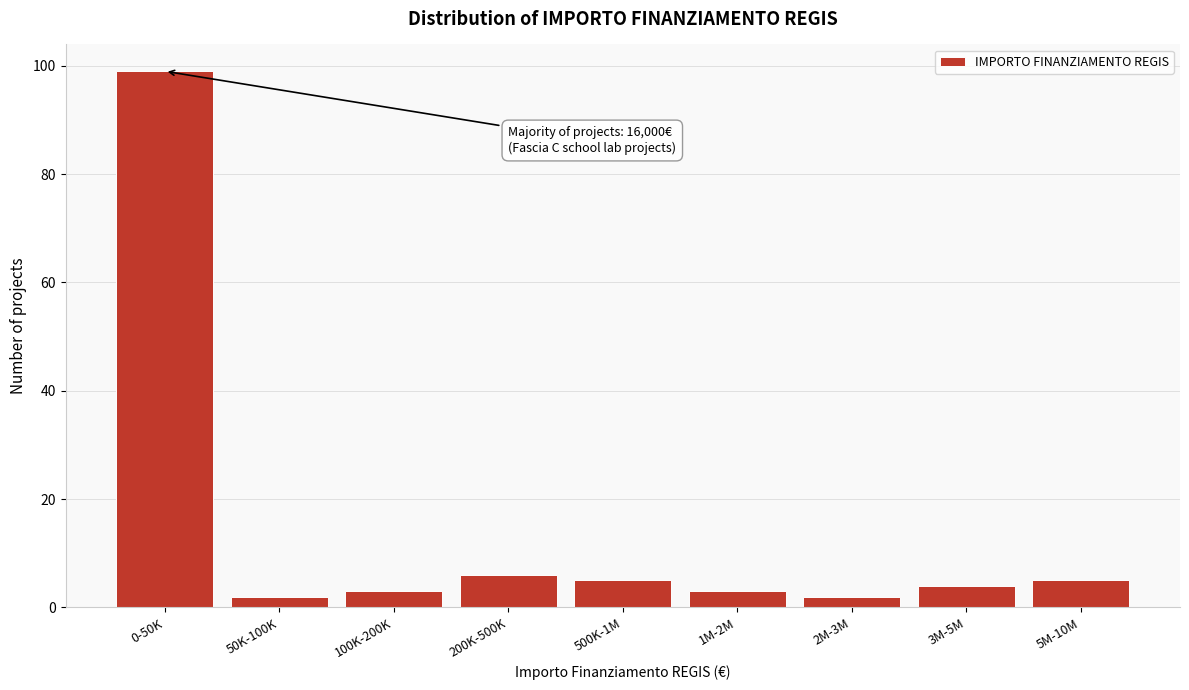

Reading left to right, transcribe all the data shown in this chart.

0-50K=99	50K-100K=2	100K-200K=3	200K-500K=6	500K-1M=5	1M-2M=3	2M-3M=2	3M-5M=4	5M-10M=5